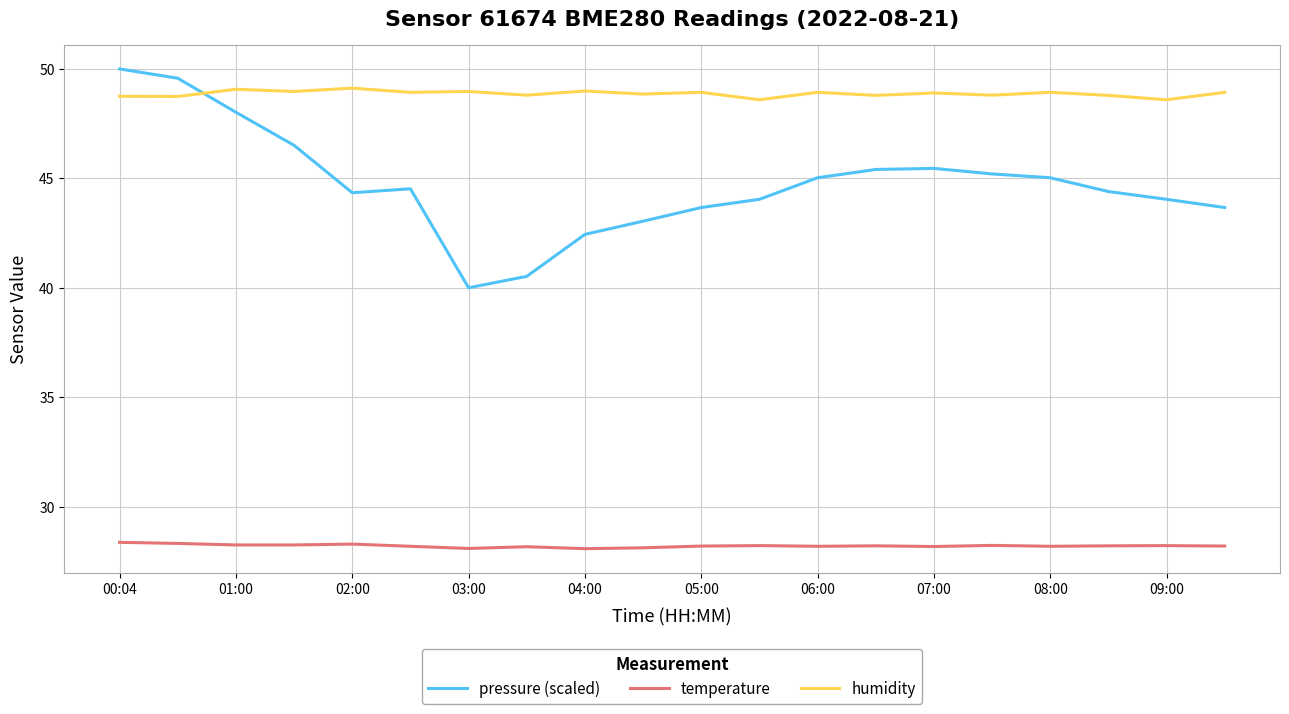

True or false: temperature and pressure (scaled) intersect in this chart.

False